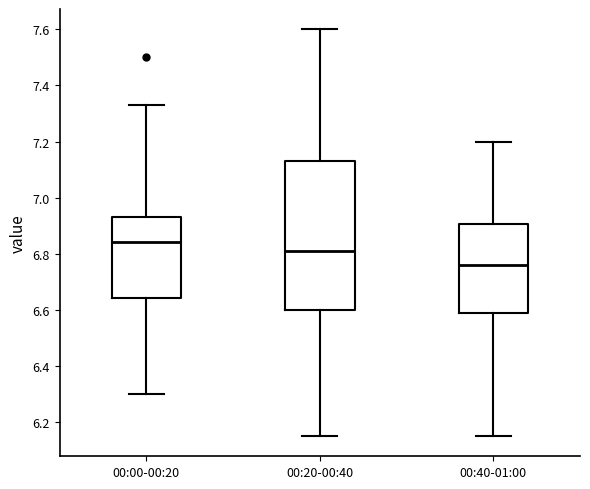

Comparing the boxes themselves (not the whiskers), which one is the tallest?

00:20-00:40